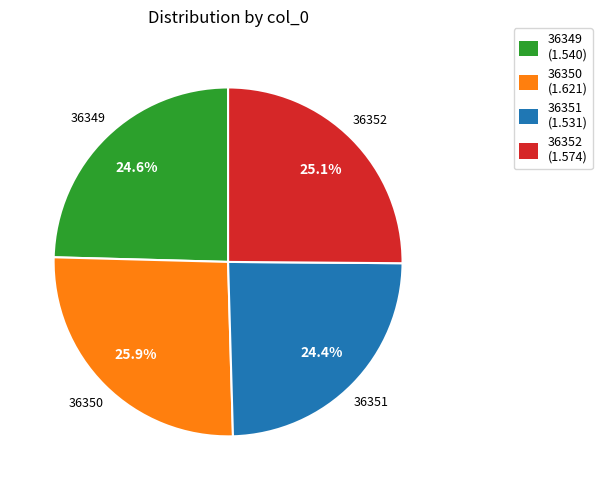

What percentage is the 36351 slice, to the nearest percent?

24%